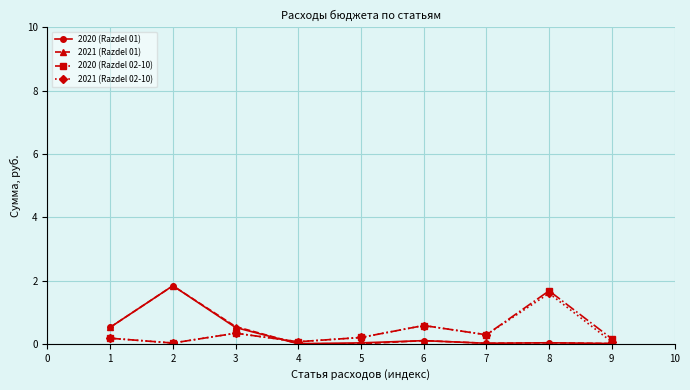

True or false: 2020 (Razdel 02-10) has more than 0 points higher than both neighbors.

True